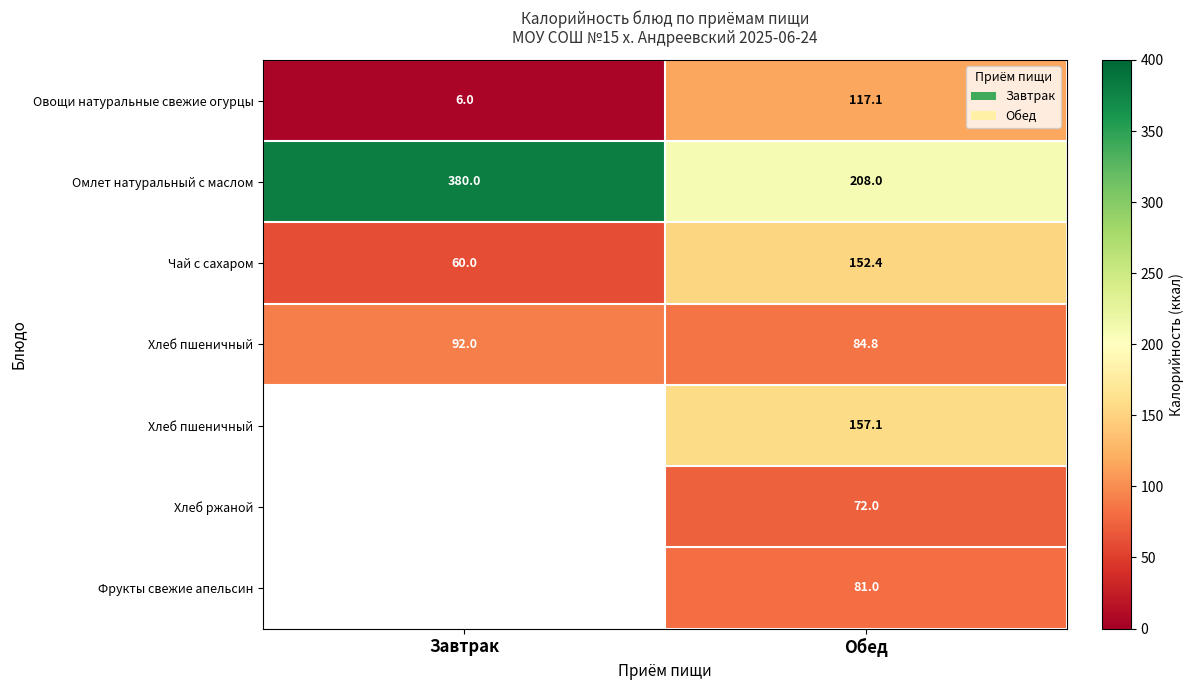

What is the spread (max minus min) of values at Обед?

136.0